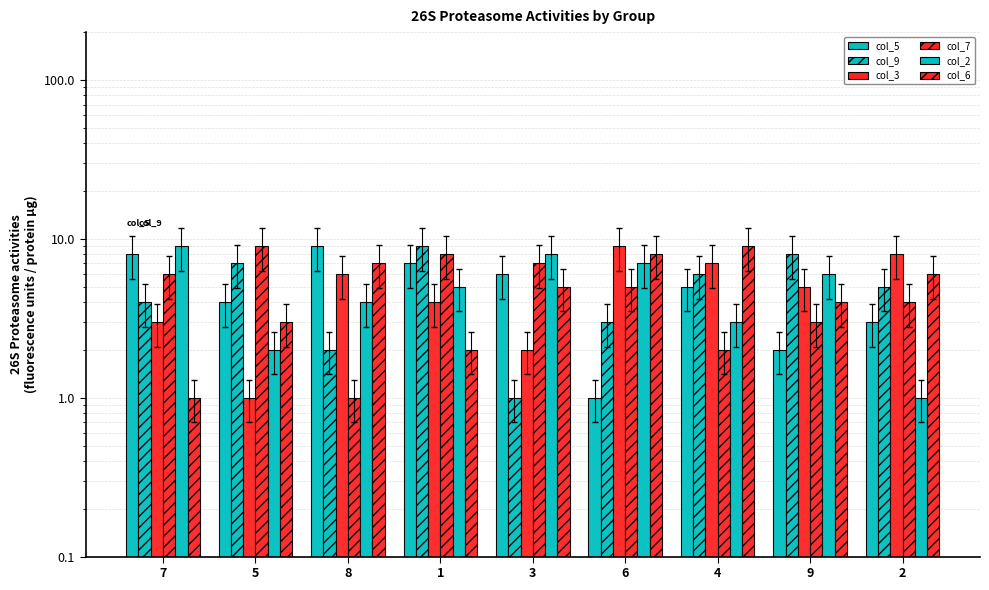

Does the chart contain stacked bars?

No